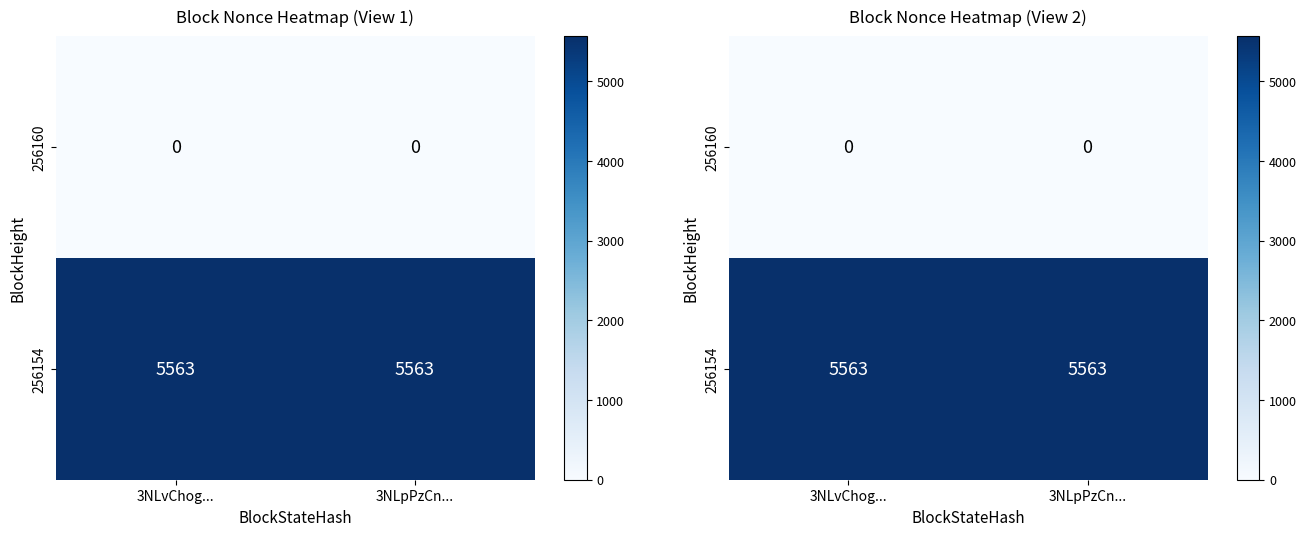

Is it true that 256160 equals 0 at 3NLvChog...?

True